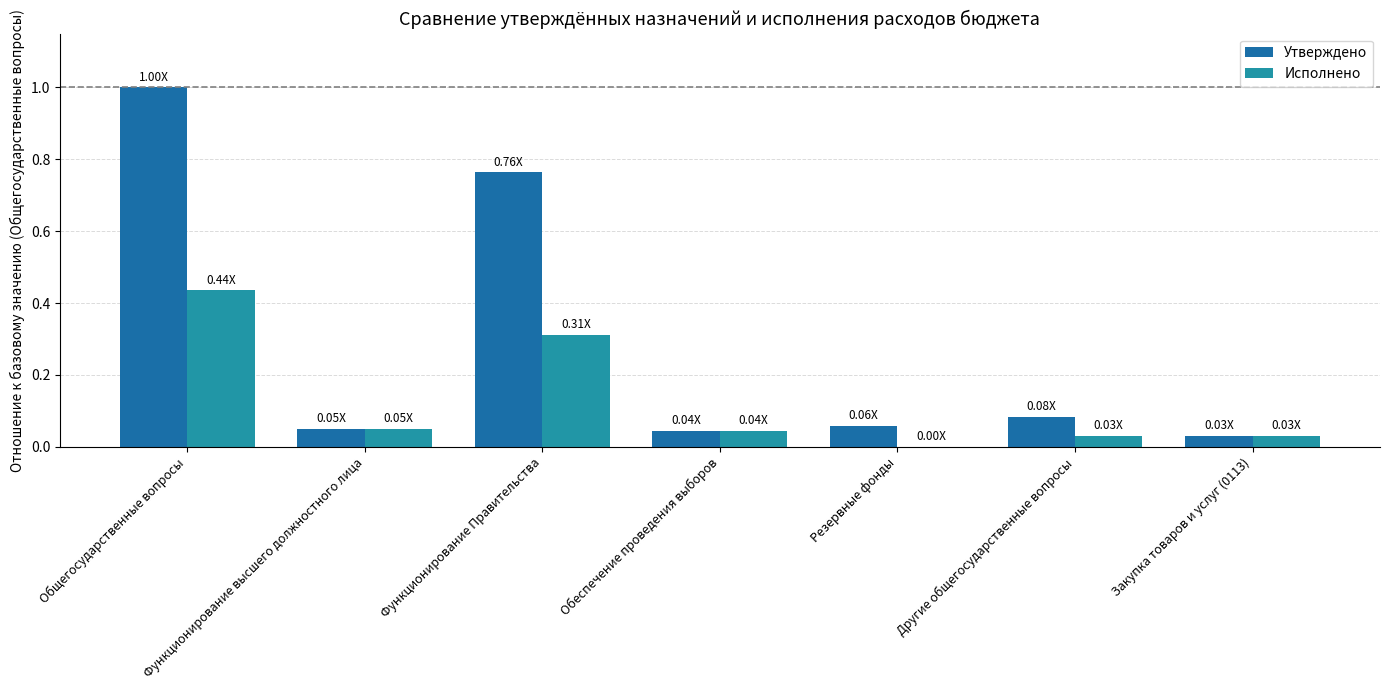

Which series has the widest spread of values?

Утверждено